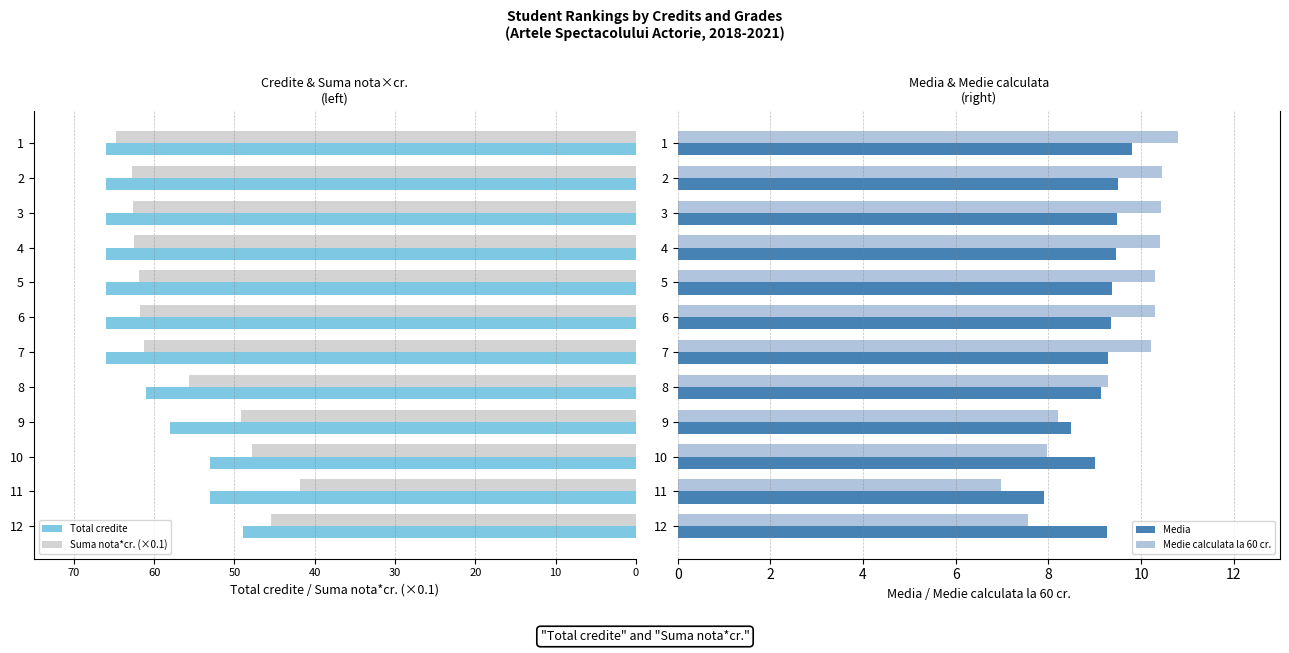

What are all the series names shown in the legend?

Total credite, Suma nota*cr. (×0.1), Media, Medie calculata la 60 cr.